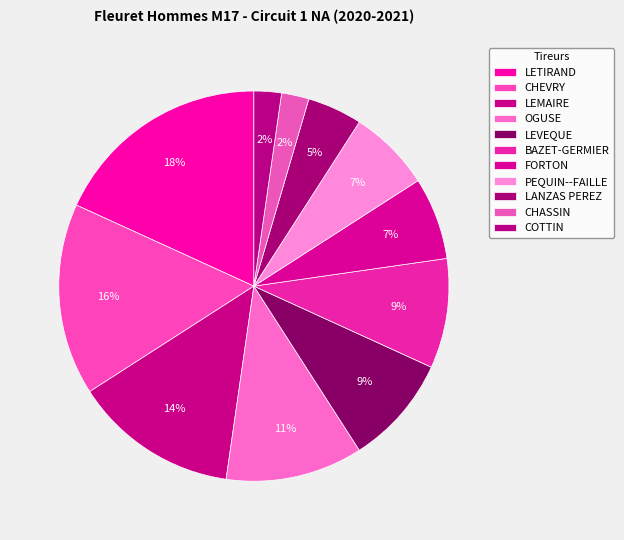

To the nearest percent, what is the difference between the largest and smallest slice percentages?

16%